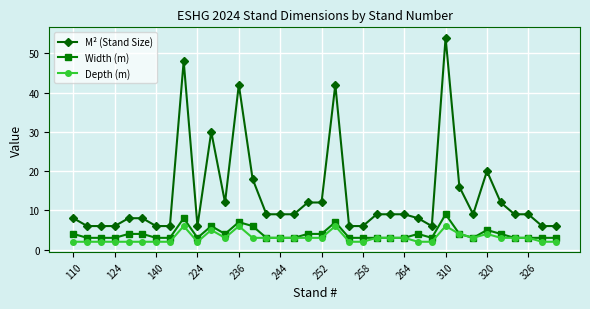

Which series has the largest total across all categories?

M² (Stand Size)